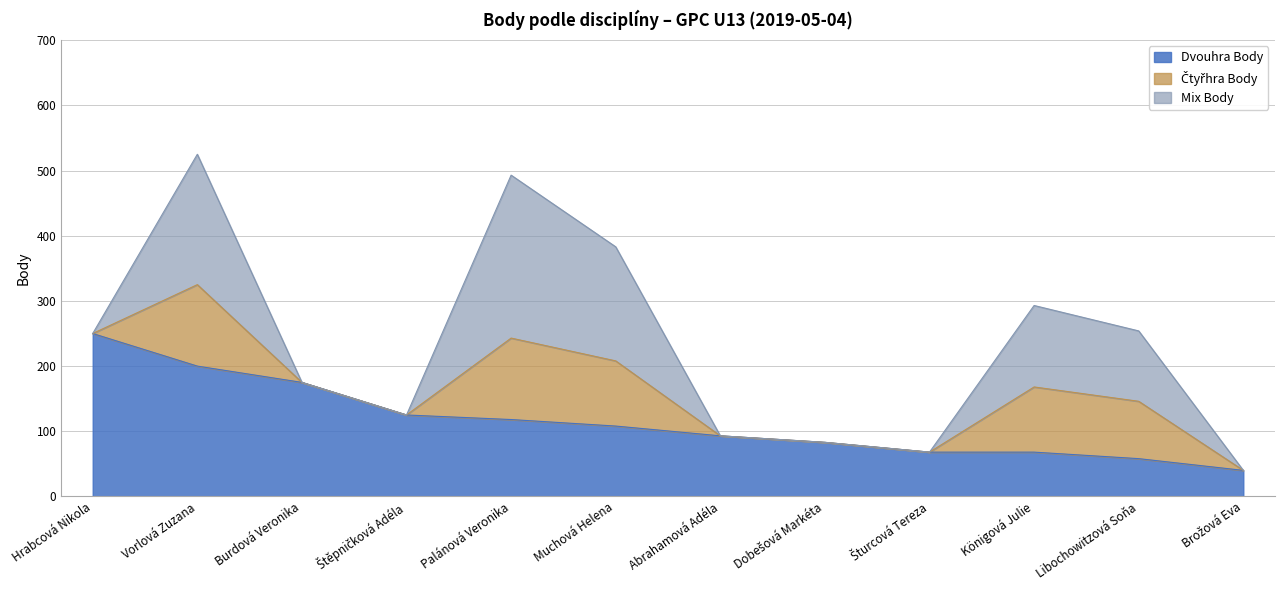

What is the sum of all Čtyřhra Body values?

538